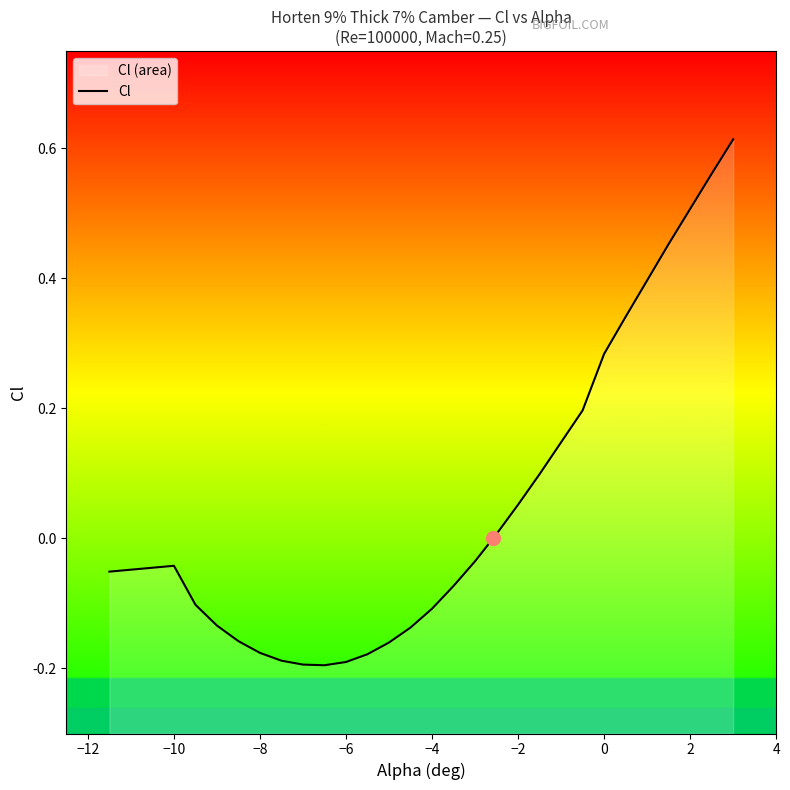

The chart shows a value of -0.0 at −10. True or false?

False